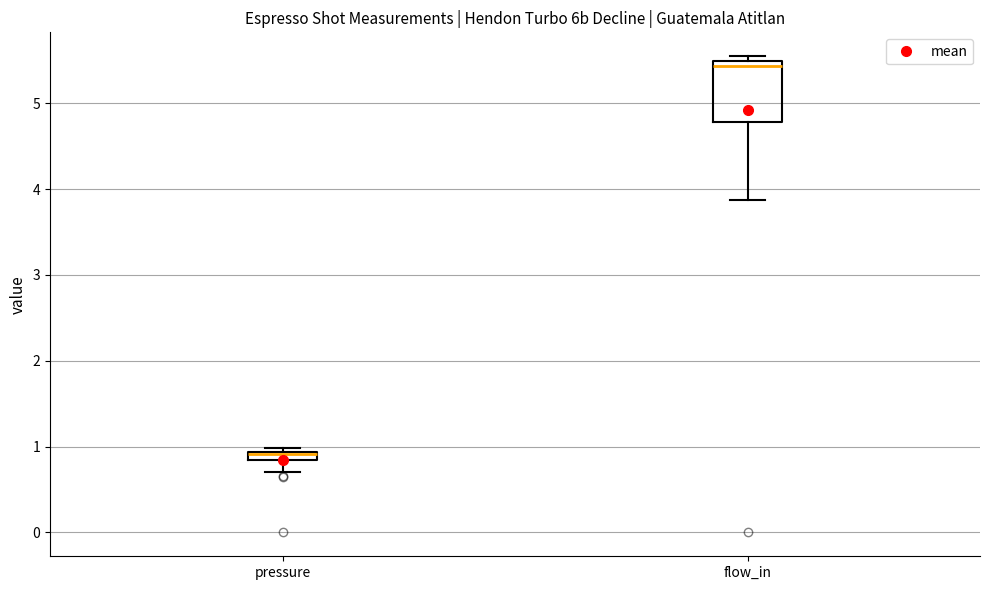

Comparing the boxes themselves (not the whiskers), which one is the tallest?

flow_in